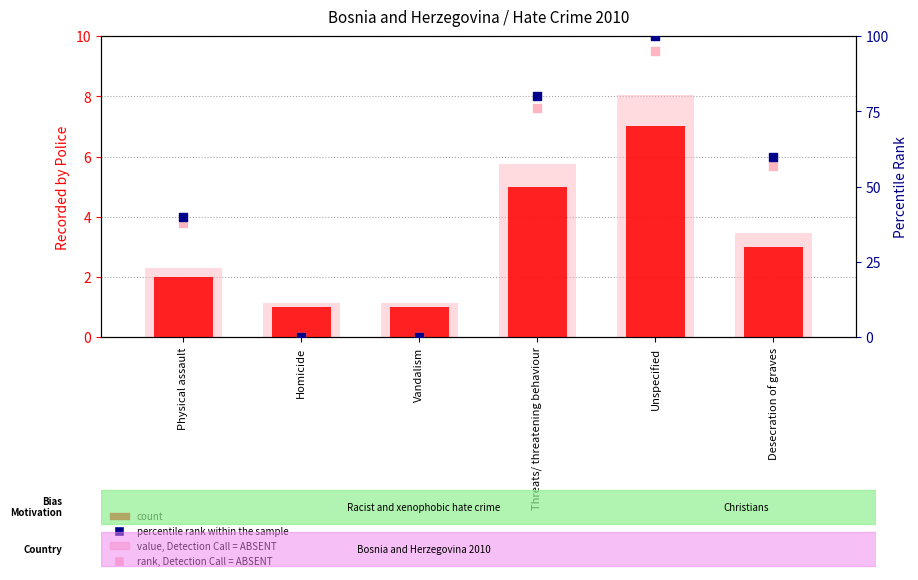

Which series reaches the maximum Y coordinate?

percentile rank within the sample